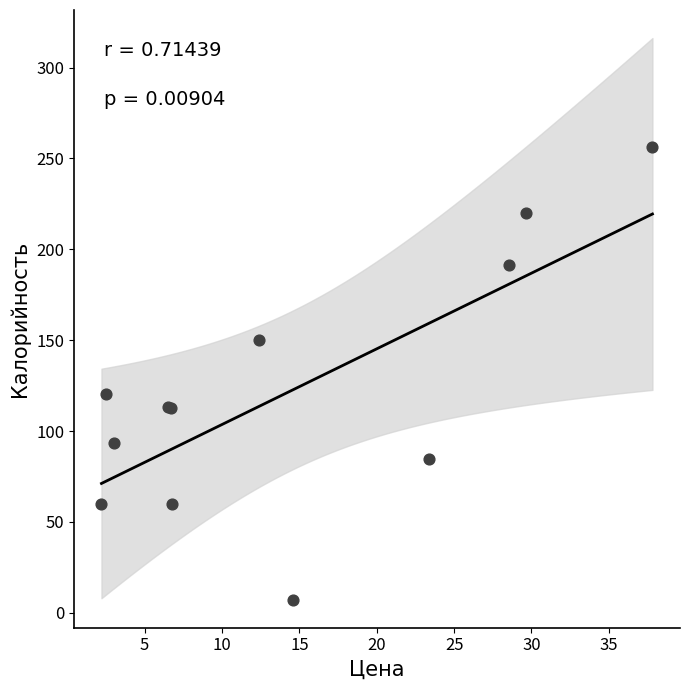

What Y value in the scatter plot is closest to 131?

120.2